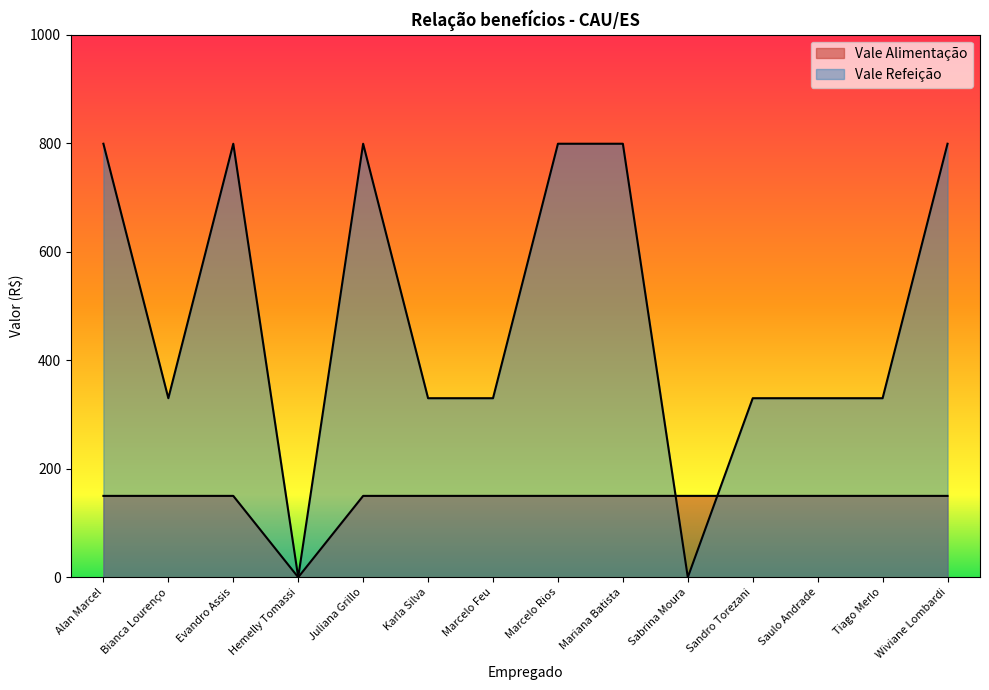

Does the chart have visible grid lines?

No